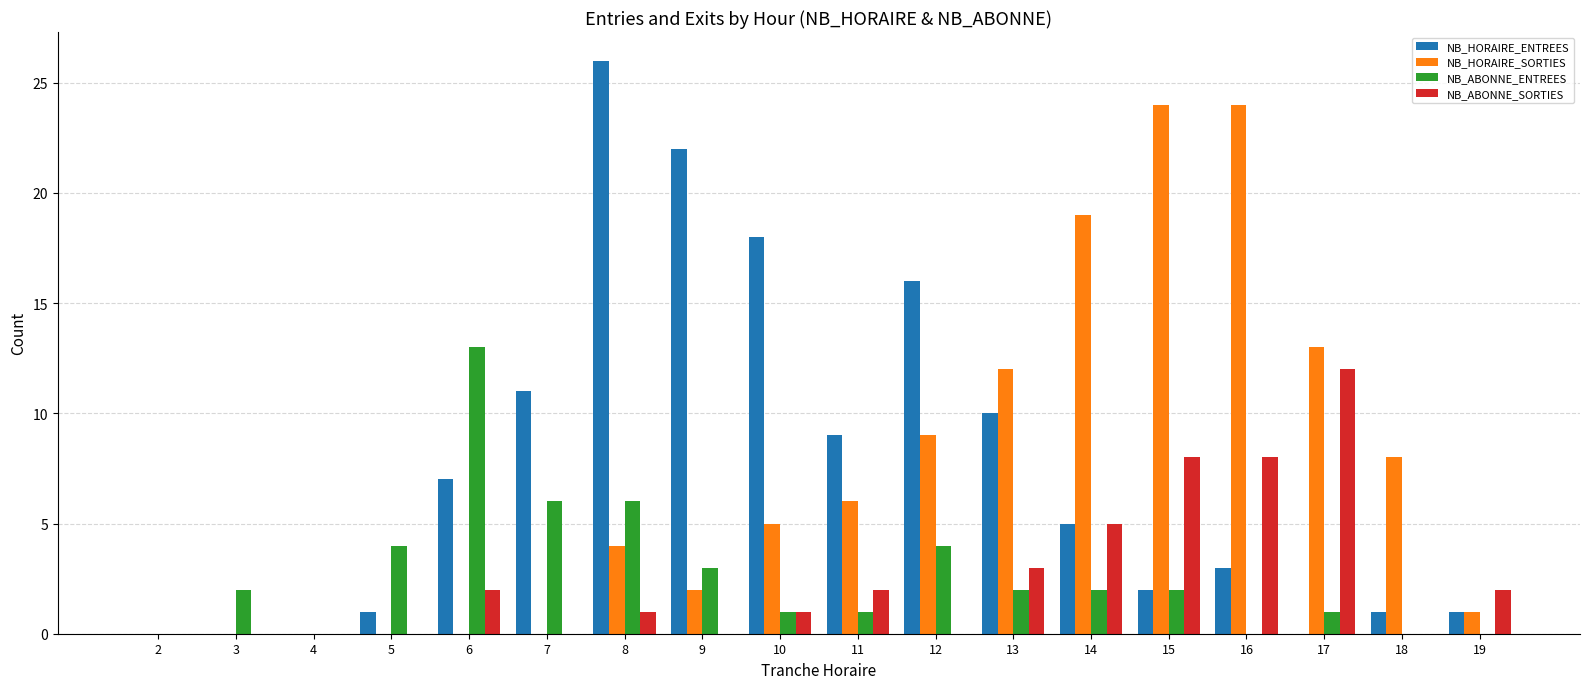

Which category has the highest value in the NB_HORAIRE_ENTREES series?

8